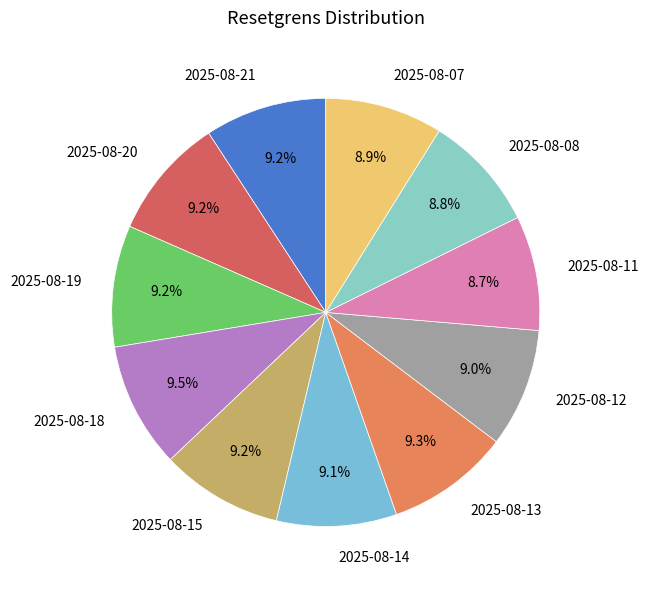

To the nearest percent, what is the average slice percentage?

9%